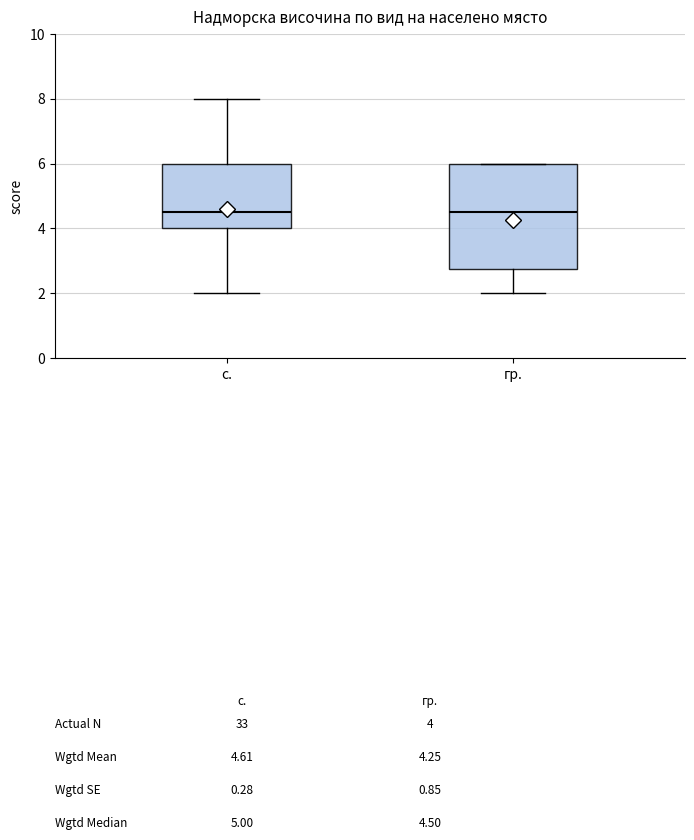

Reading left to right, read every box against the y-axis: the position of its median line, the range the box covers, and the ends of its whiskers. The values are not printed on the chart, so give them approximately, as read against the axis.

с.: median 4.6, box 4.0 to 6.0, whiskers 2.0 to 8.0
гр.: median 4.6, box 2.8 to 6.0, whiskers 2.0 to 6.0